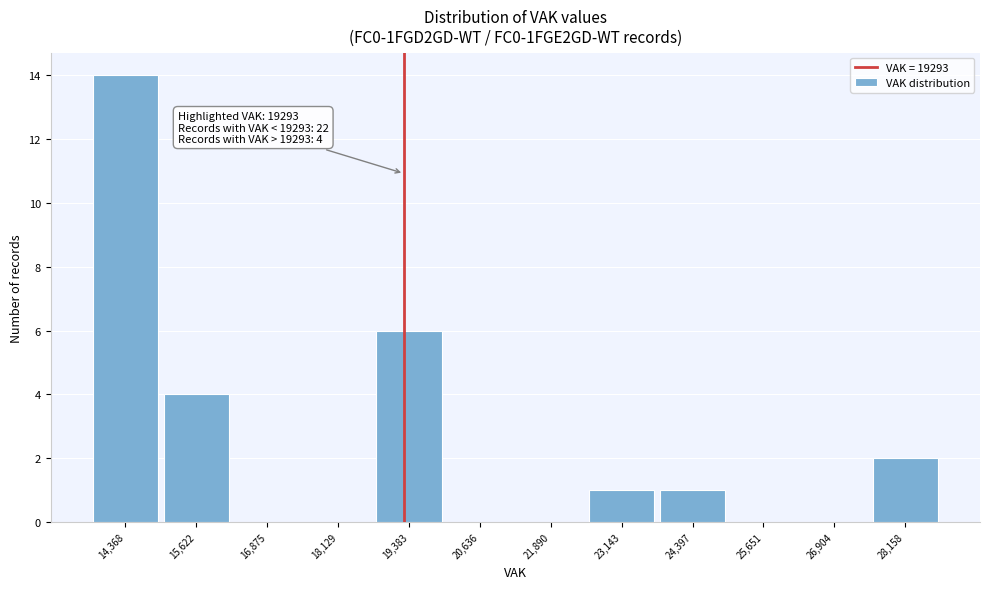

Over which range of the x-axis is the bar tallest?

13800 to 15000